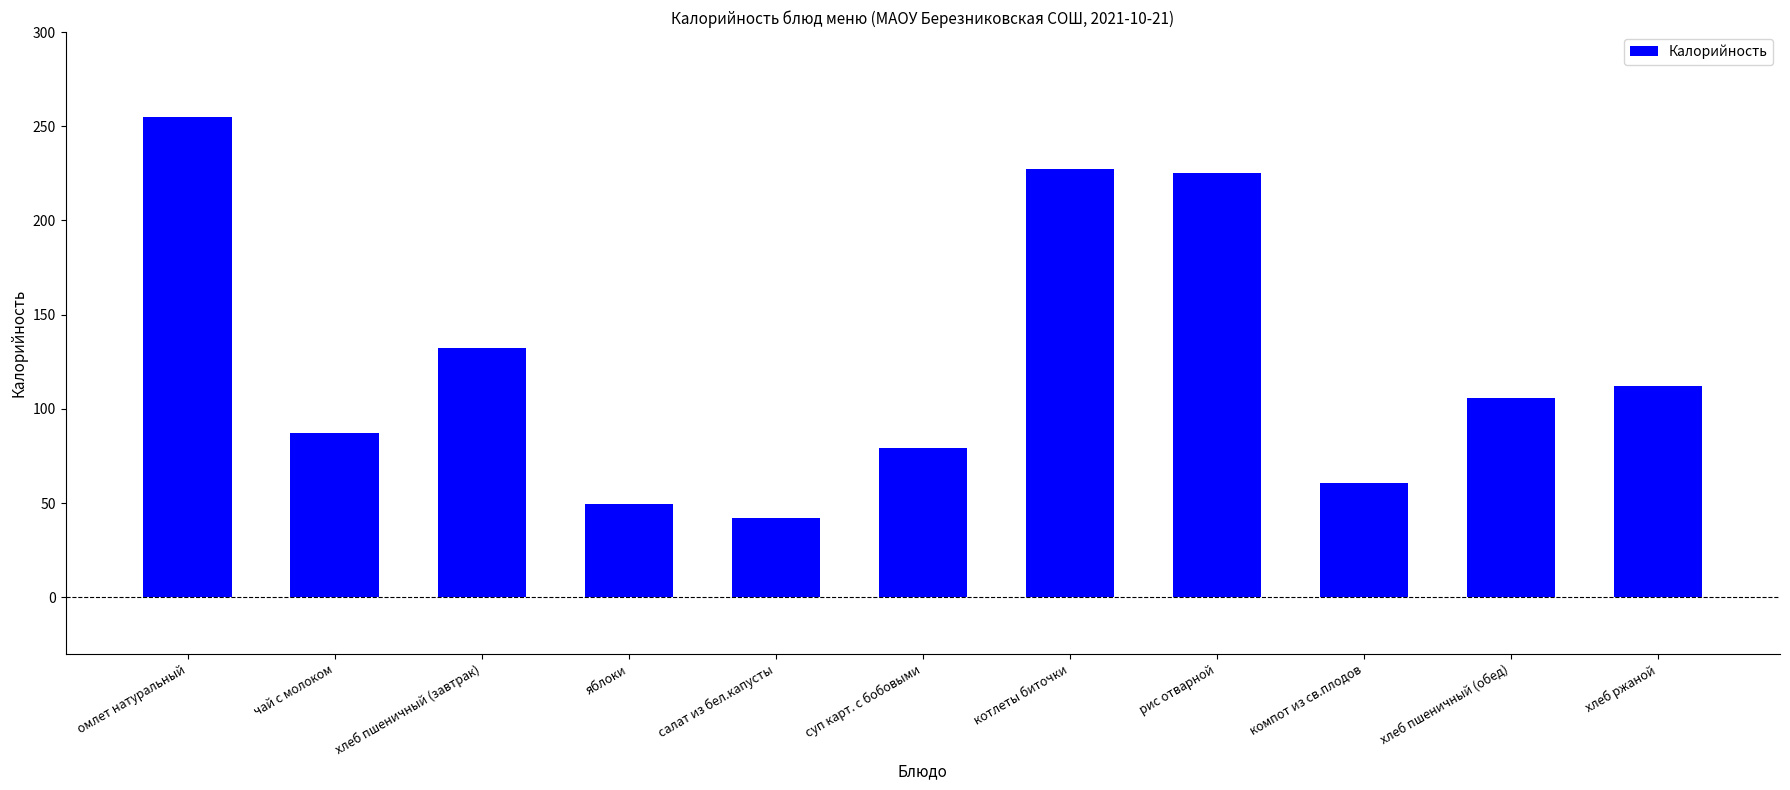

What is the value of the 8th bar from the left?

225.2